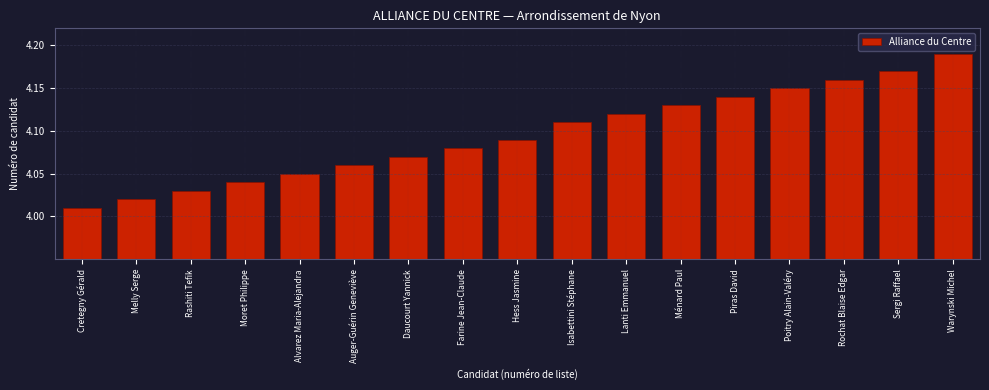

Approximately how many times larger is the value at Poitry Alain-Valéry compared to Rashiti Tefik?

1.0